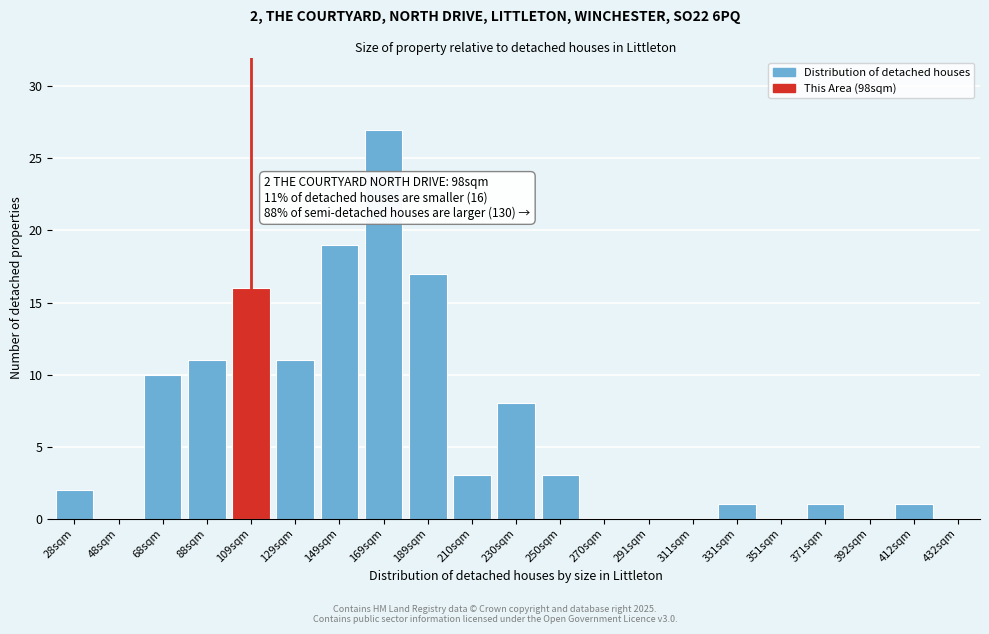

Reading right to left, extract all data points from this chart.

432sqm=0	412sqm=1	392sqm=0	371sqm=1	351sqm=0	331sqm=1	311sqm=0	291sqm=0	270sqm=0	250sqm=3	230sqm=8	210sqm=3	189sqm=17	169sqm=27	149sqm=19	129sqm=11	109sqm=16	88sqm=11	68sqm=10	48sqm=0	28sqm=2